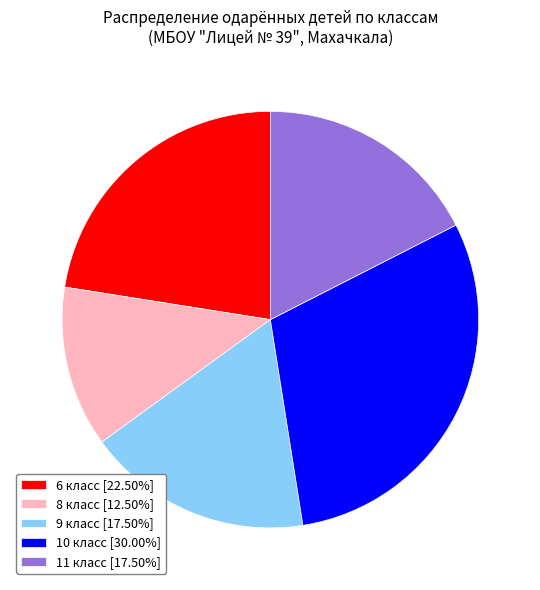

Is 11 класс [17.50%] the majority of the pie?

No